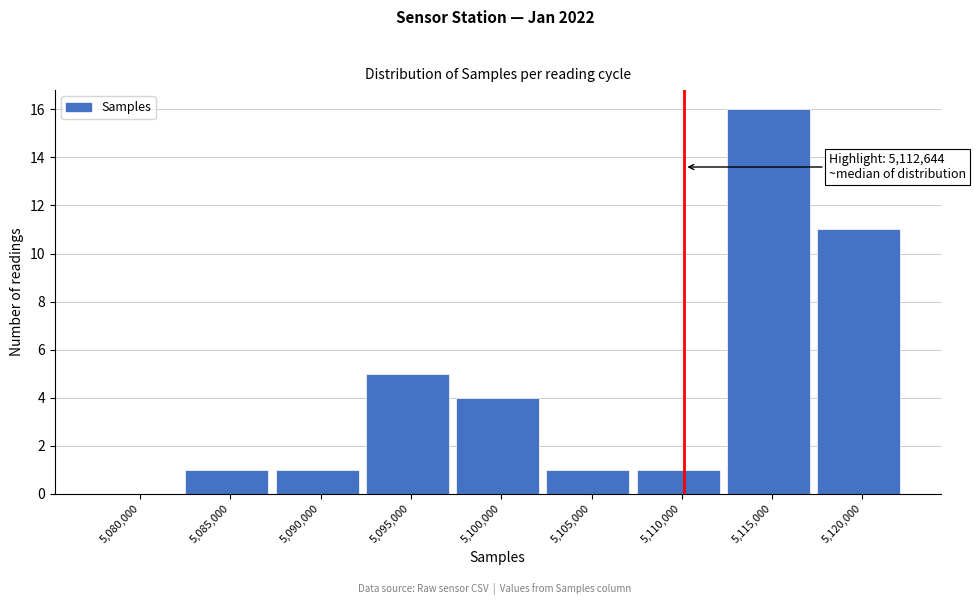

Reading right to left, list all the values displayed in this chart.

5,120,000=11	5,115,000=16	5,110,000=1	5,105,000=1	5,100,000=4	5,095,000=5	5,090,000=1	5,085,000=1	5,080,000=0